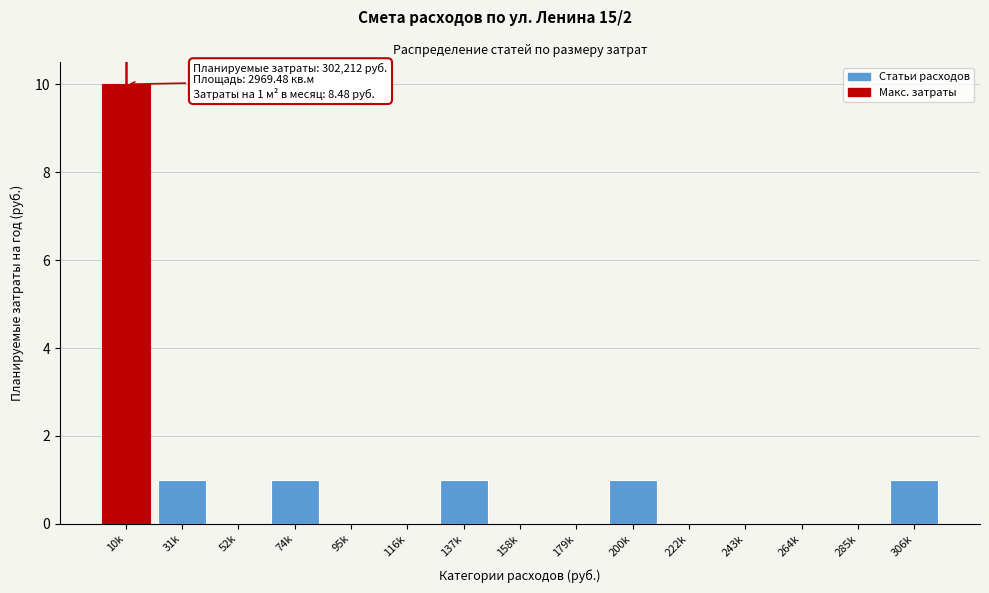

Reading left to right, extract all data points from this chart.

10k=10	31k=1	52k=0	74k=1	95k=0	116k=0	137k=1	158k=0	179k=0	200k=1	222k=0	243k=0	264k=0	285k=0	306k=1